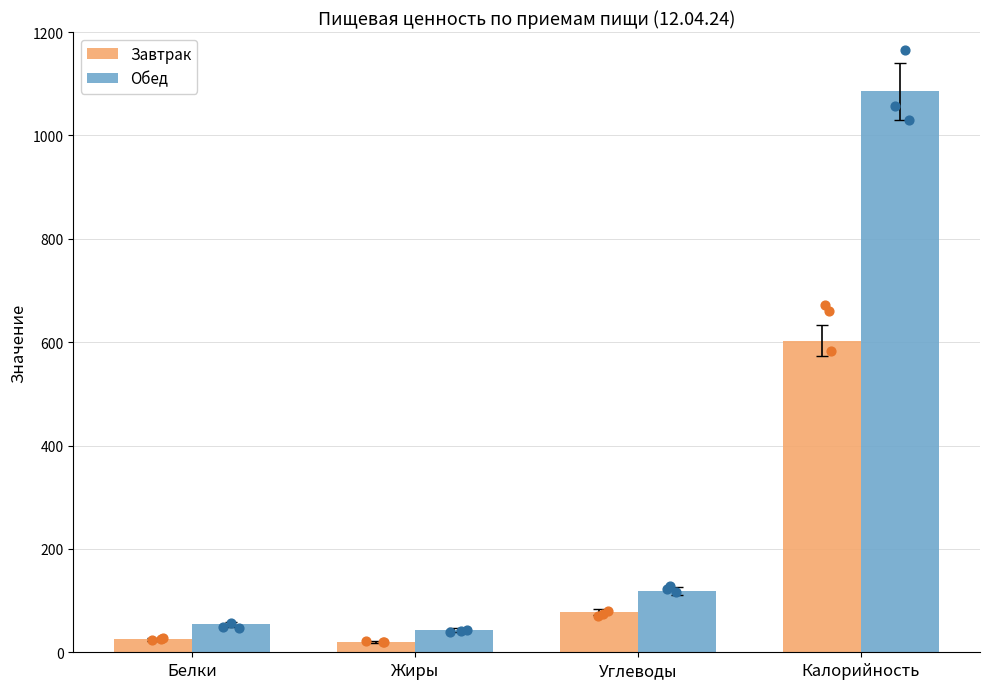

Which series reaches the maximum Y coordinate?

Обед